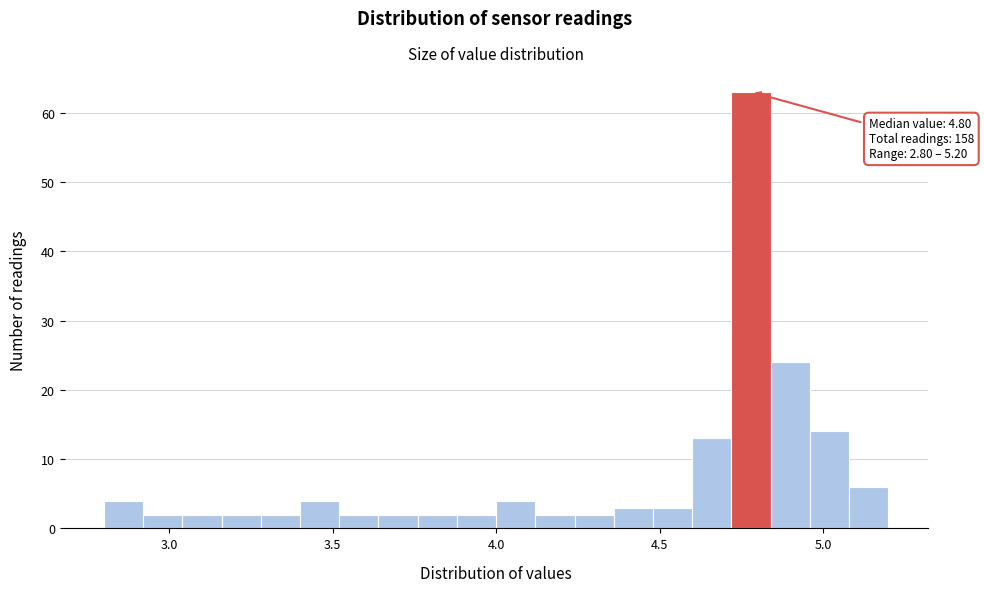

Around what value on the x-axis is the tallest bar? Give the approximate position of its centre, as read against the axis.

4.80